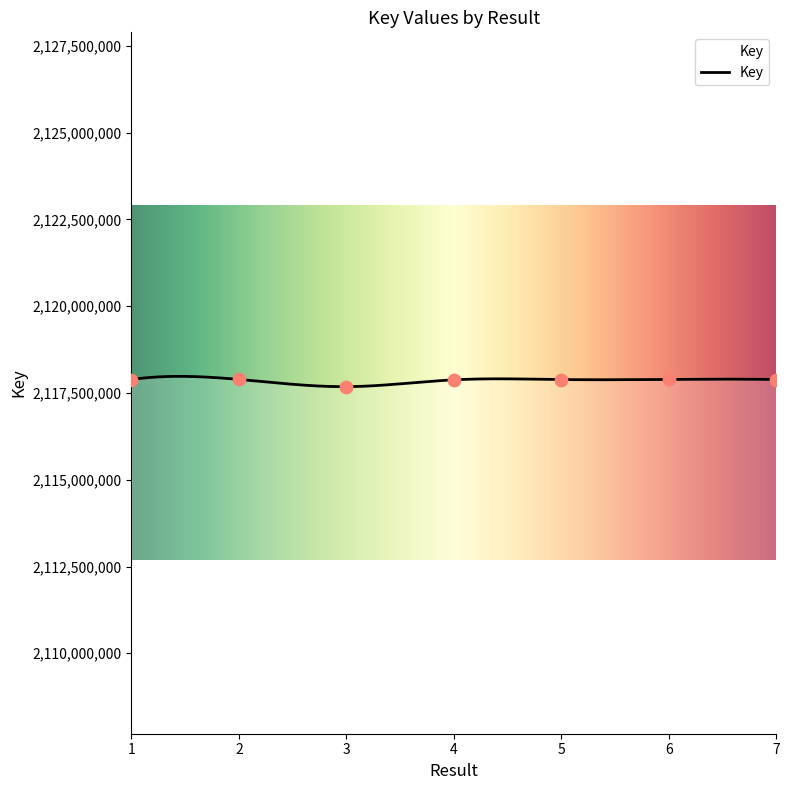

What is the ratio of the value at 1 to the value at 2?

1.0